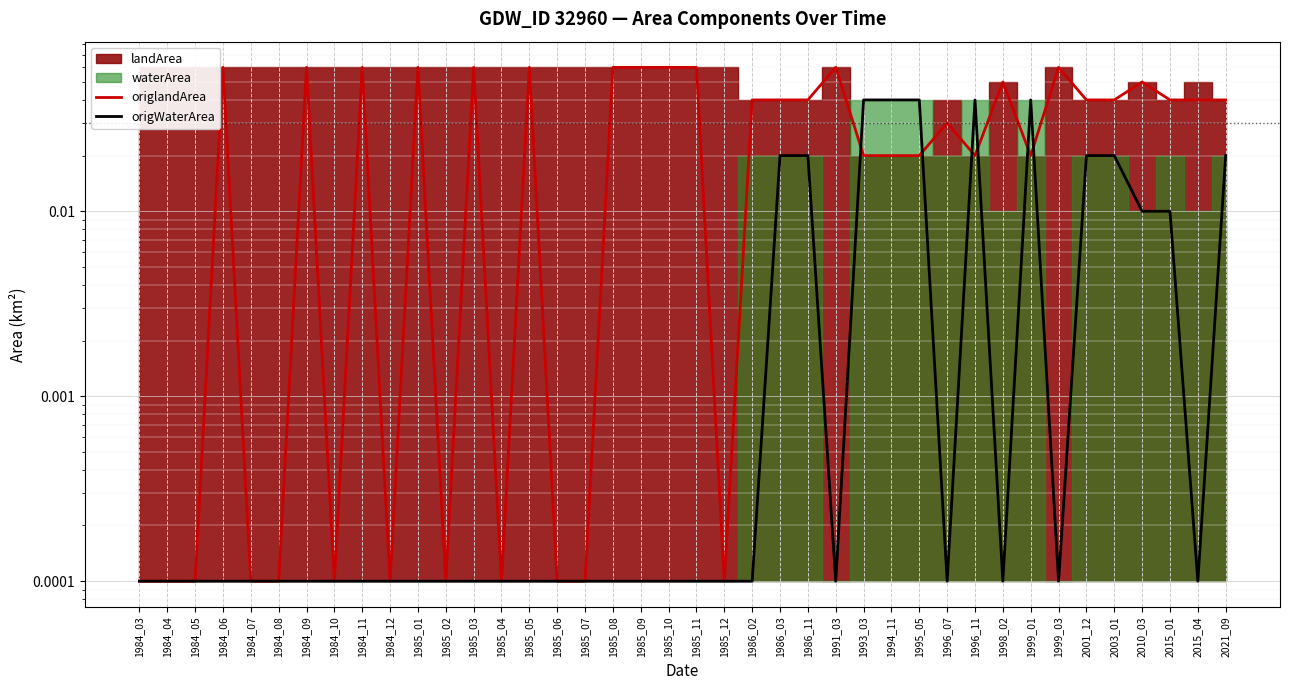

Which series has the largest range (max minus min)?

origlandArea